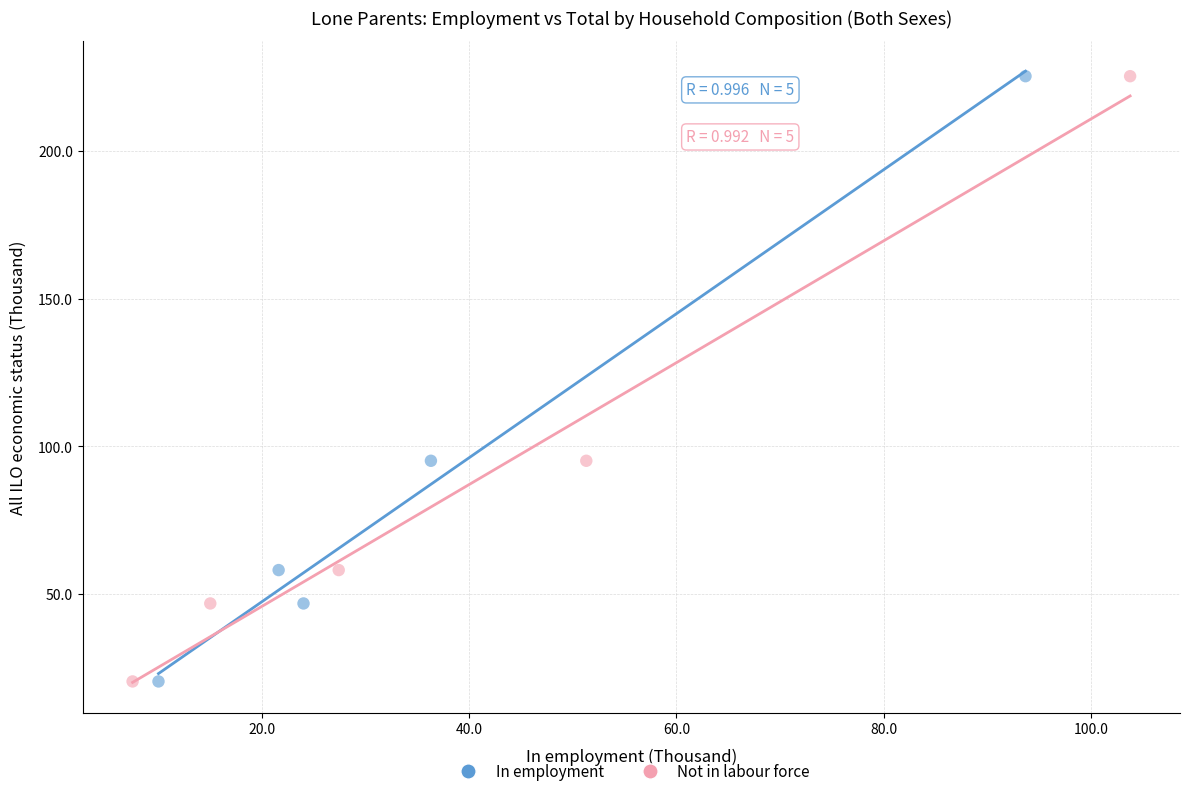

What are all the series names shown in the legend?

In employment, Not in labour force